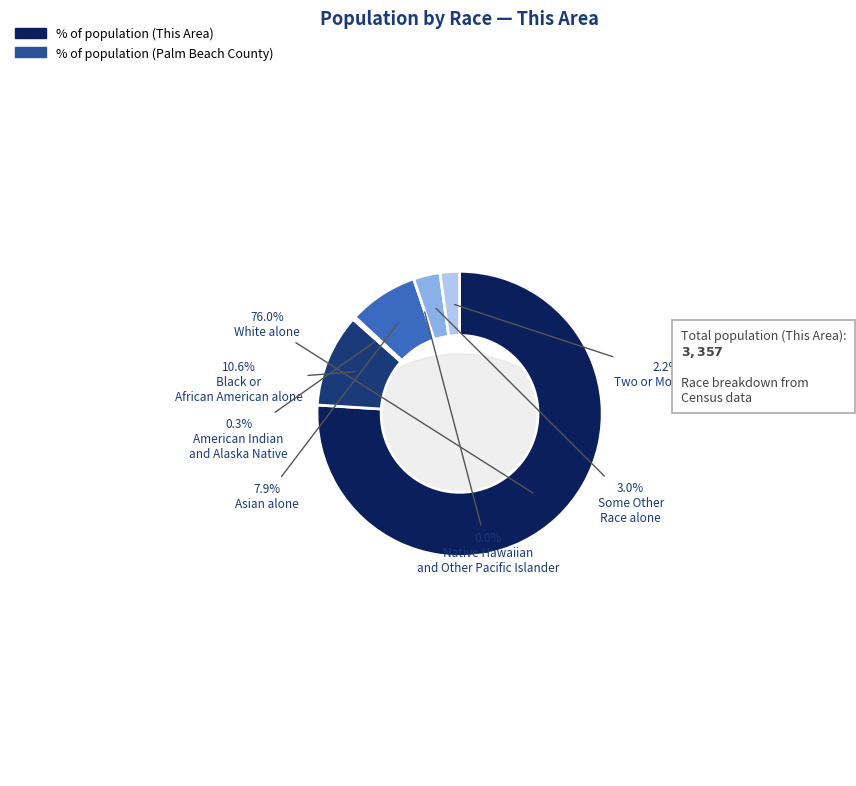

What is the change in value from Asian alone to Native Hawaiian and Other Pacific Islander?

-265